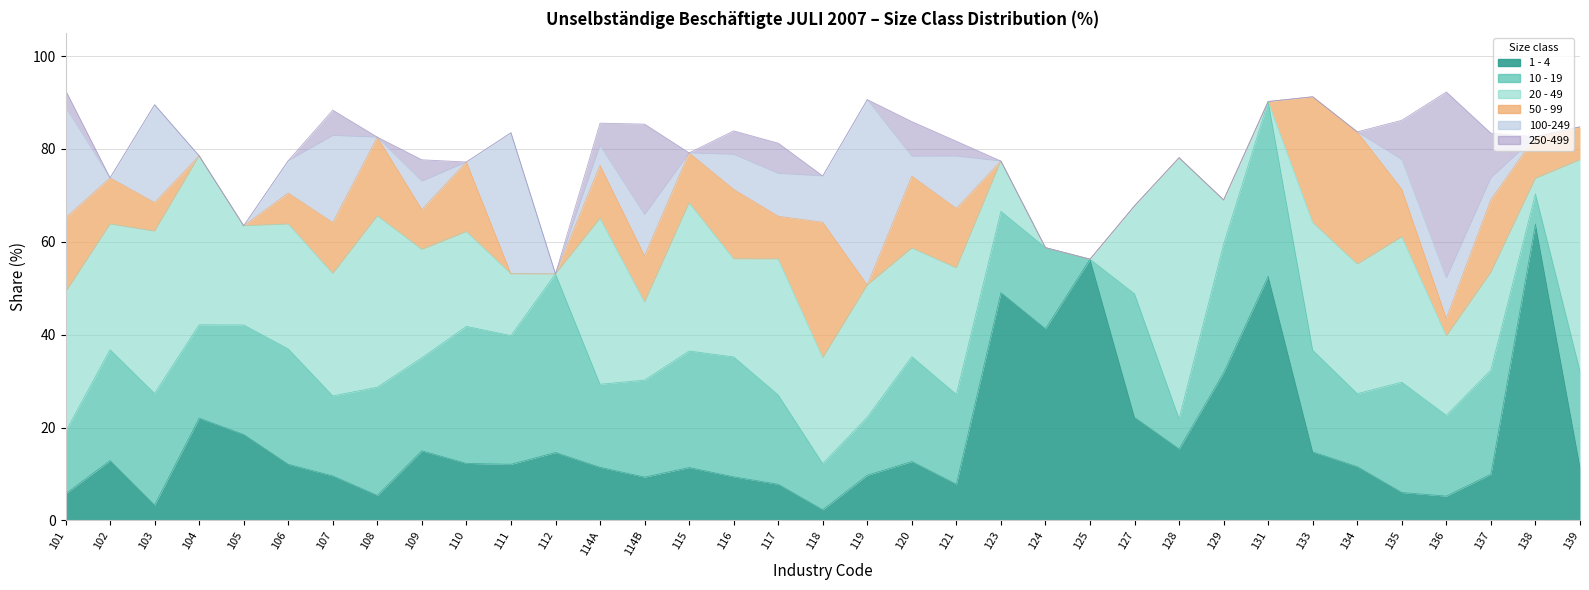

Reading right to left, transcribe all the data shown in this chart.

1 - 4: 139=11.5	138=63.8	137=9.9	136=5.2	135=6.0	134=11.6	133=14.7	131=52.6	129=31.8	128=15.4	127=22.2	125=56.2	124=41.3	123=49.0	121=7.8	120=12.7	119=9.7	118=2.3	117=7.8	116=9.4	115=11.4	114B=9.3	114A=11.4	112=14.6	111=12.1	110=12.3	109=15.0	108=5.4	107=9.6	106=12.1	105=18.5	104=22.0	103=3.3	102=12.9	101=5.7
10 - 19: 139=20.6	138=6.5	137=22.4	136=17.4	135=23.8	134=15.7	133=21.9	131=37.6	129=27.7	128=6.5	127=26.6	125=0.0	124=17.5	123=17.5	121=19.3	120=22.6	119=12.5	118=9.9	117=19.2	116=25.8	115=25.1	114B=20.9	114A=17.9	112=38.5	111=27.7	110=29.5	109=20.0	108=23.3	107=17.2	106=24.9	105=23.6	104=20.1	103=24.1	102=23.9	101=13.3
20 - 49: 139=45.5	138=3.3	137=21.0	136=17.1	135=31.3	134=27.9	133=27.5	131=0.0	129=9.5	128=56.2	127=18.9	125=0.0	124=0.0	123=10.8	121=27.2	120=23.4	119=28.5	118=22.8	117=29.3	116=21.1	115=31.9	114B=16.8	114A=35.7	112=0.0	111=13.3	110=20.4	109=23.3	108=36.9	107=26.4	106=26.9	105=21.4	104=36.4	103=34.9	102=27.1	101=30.0
50 - 99: 139=7.1	138=9.0	137=15.7	136=3.8	135=10.2	134=28.5	133=27.1	131=0.0	129=0.0	128=0.0	127=0.0	125=0.0	124=0.0	123=0.0	121=12.8	120=15.5	119=0.0	118=29.2	117=9.2	116=15.0	115=10.8	114B=10.0	114A=11.4	112=0.0	111=0.0	110=15.0	109=8.6	108=16.9	107=11.0	106=6.7	105=0.0	104=0.0	103=6.2	102=9.9	101=16.0
100-249: 139=0.0	138=0.0	137=4.7	136=8.7	135=6.4	134=0.0	133=0.0	131=0.0	129=0.0	128=0.0	127=0.0	125=0.0	124=0.0	123=0.0	121=11.3	120=4.3	119=39.9	118=10.0	117=9.2	116=7.5	115=0.0	114B=8.9	114A=4.3	112=0.0	111=30.4	110=0.0	109=6.1	108=0.0	107=18.7	106=7.0	105=0.0	104=0.0	103=21.1	102=0.0	101=23.9
250-499: 139=0.0	138=0.0	137=9.6	136=40.0	135=8.4	134=0.0	133=0.0	131=0.0	129=0.0	128=0.0	127=0.0	125=0.0	124=0.0	123=0.0	121=3.2	120=7.5	119=0.0	118=0.0	117=6.5	116=5.0	115=0.0	114B=19.5	114A=4.8	112=0.0	111=0.0	110=0.0	109=4.6	108=0.0	107=5.5	106=0.0	105=0.0	104=0.0	103=0.0	102=0.0	101=3.6